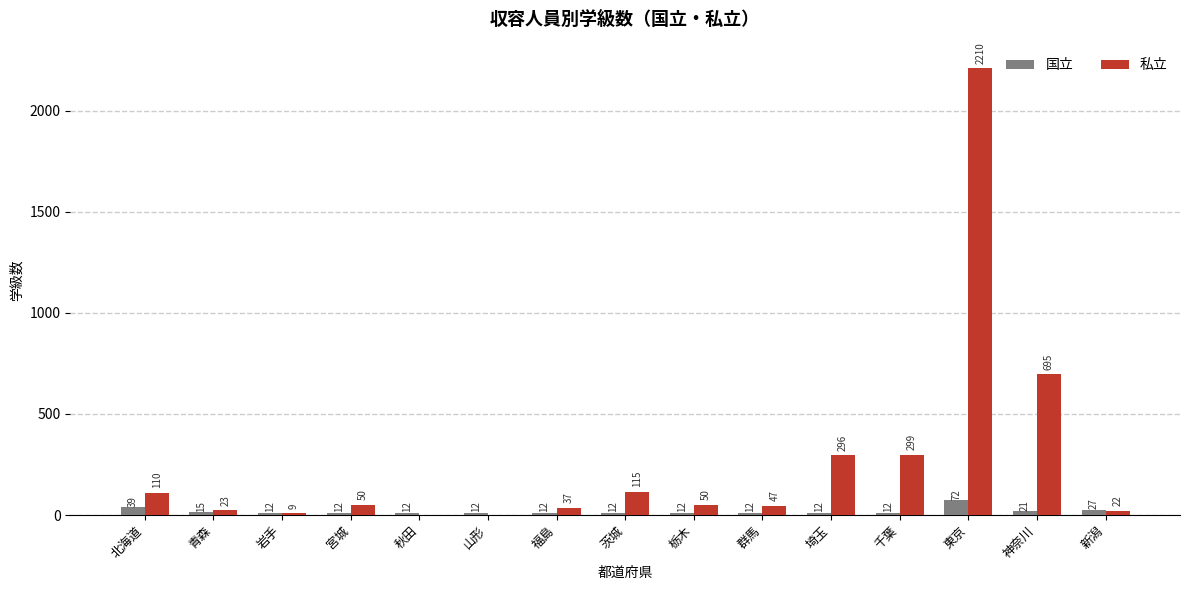

What is the total value across all series at 千葉?

311